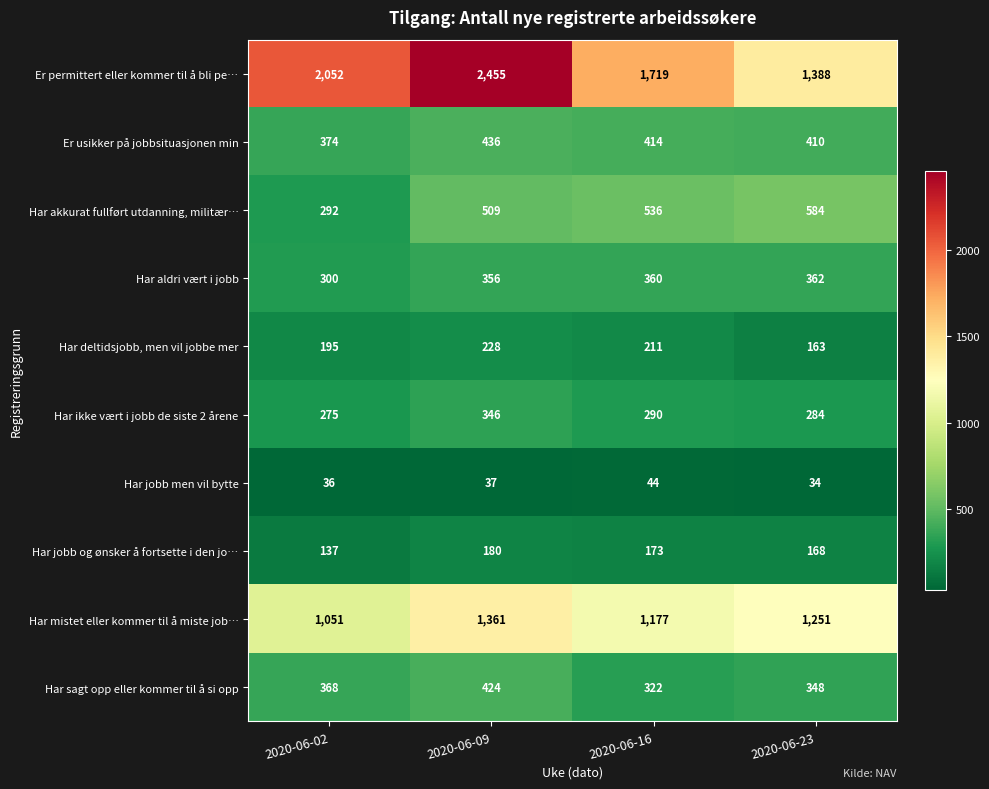

At 2020-06-02, list the series in order from smallest to largest.

Har jobb men vil bytte, Har jobb og ønsker å fortsette i den jo…, Har deltidsjobb, men vil jobbe mer, Har ikke vært i jobb de siste 2 årene, Har akkurat fullført utdanning, militær…, Har aldri vært i jobb, Har sagt opp eller kommer til å si opp, Er usikker på jobbsituasjonen min, Har mistet eller kommer til å miste job…, Er permittert eller kommer til å bli pe…